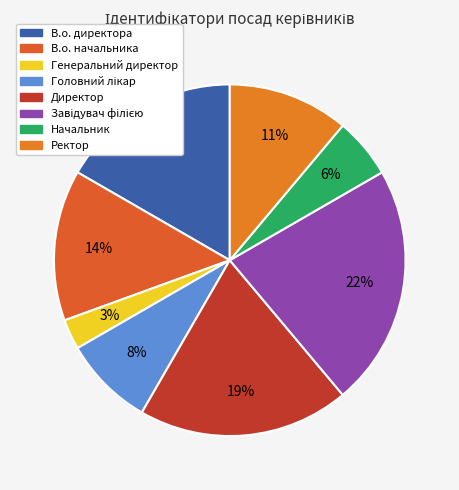

To the nearest percent, what percentage of the pie is Завідувач філією?

22%